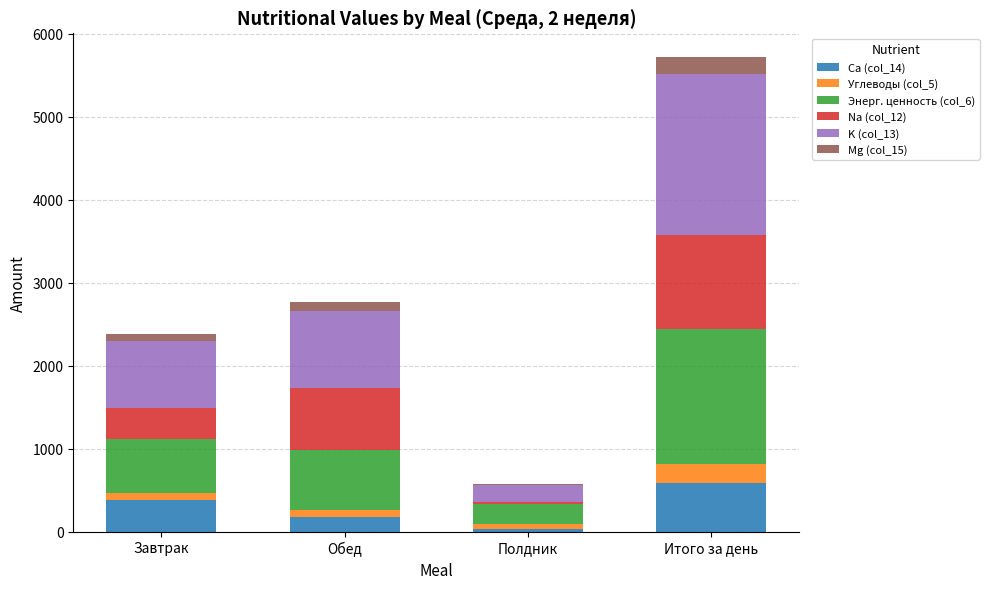

What is the sum of all Ca (col_14) values?

1181.0